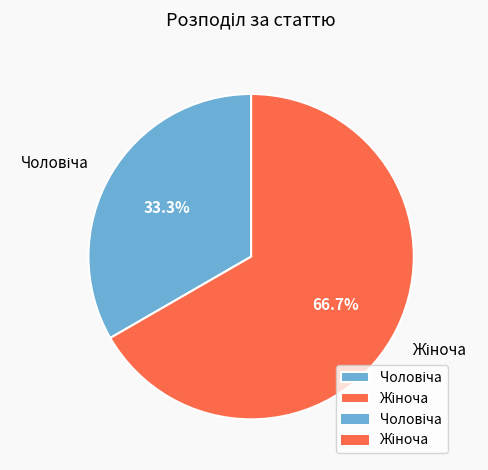

Approximately how many times larger is the value at Жіноча compared to Чоловіча?

2.0